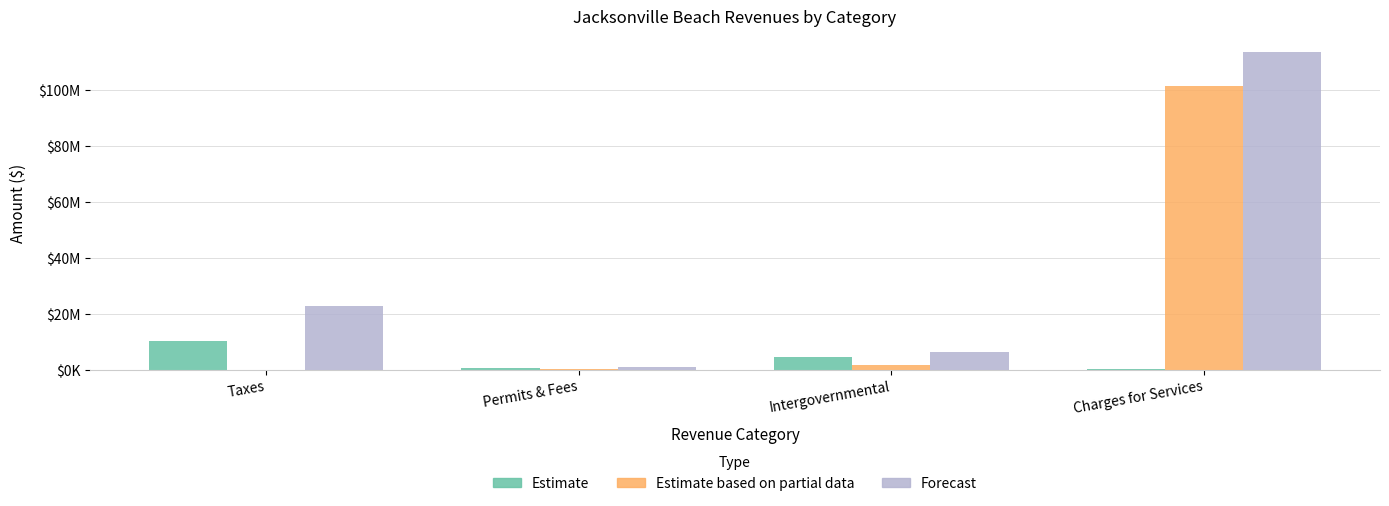

Reading left to right, list all the values displayed in this chart.

Estimate (General): Taxes=10332224	Permits & Fees=591300	Intergovernmental=4475314	Charges for Services=363544
Estimate based on partial data (Enterprise): Taxes=0	Permits & Fees=274634	Intergovernmental=1518177	Charges for Services=101544244
Forecast (Account Total): Taxes=22676727	Permits & Fees=865934	Intergovernmental=6193342	Charges for Services=113424648